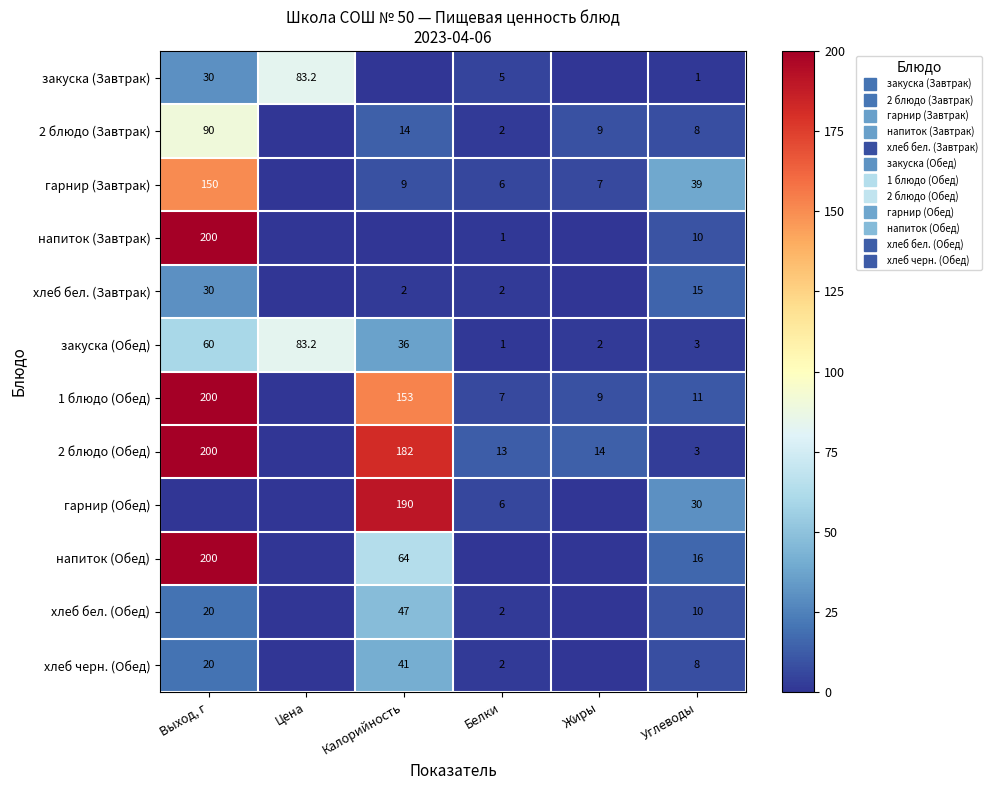

What is the sum of the закуска (Завтрак) values at Цена and Жиры?

83.2